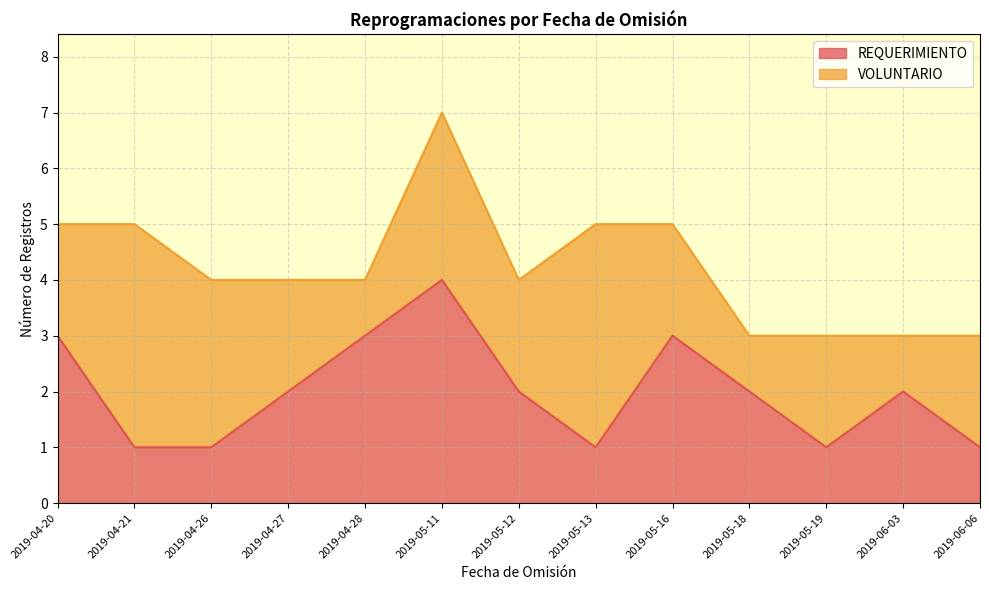

Count the values in the range 1 to 3.

12